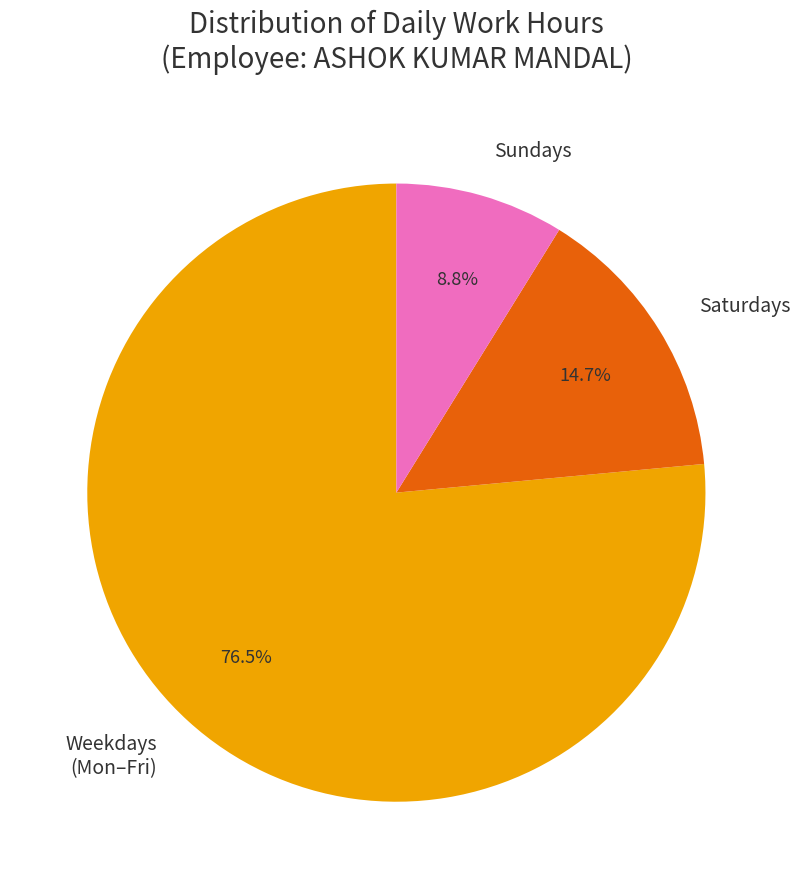

Does any single category account for the majority?

Yes